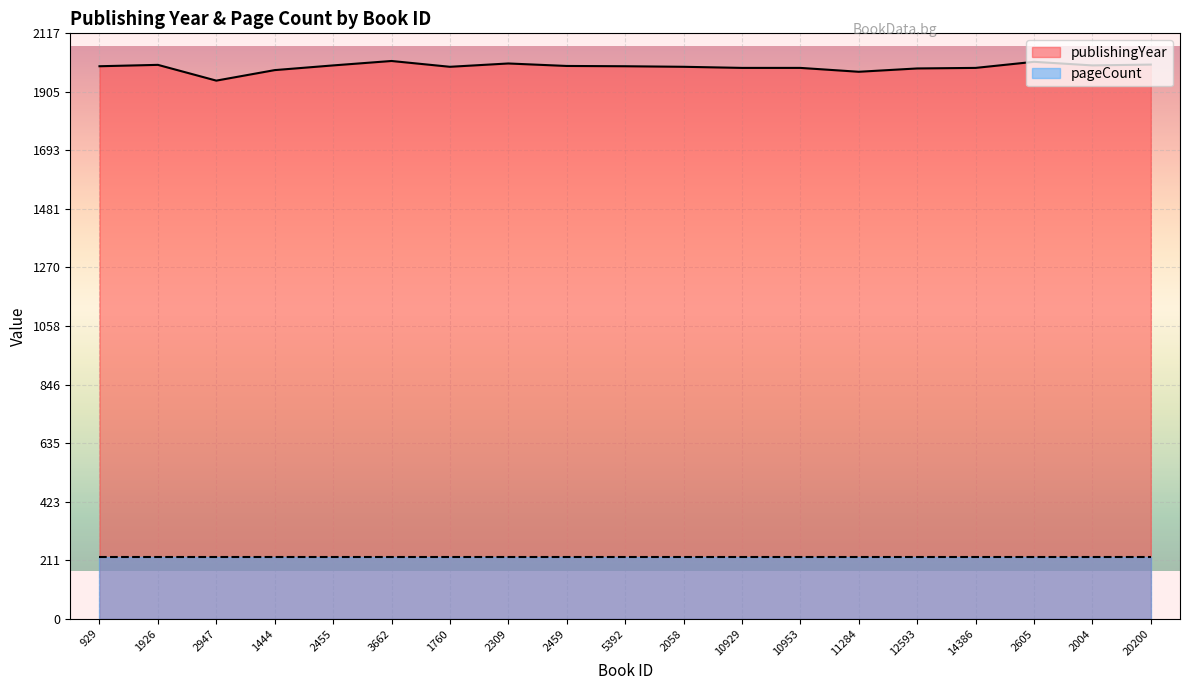

How many lines are shown in the chart?

2